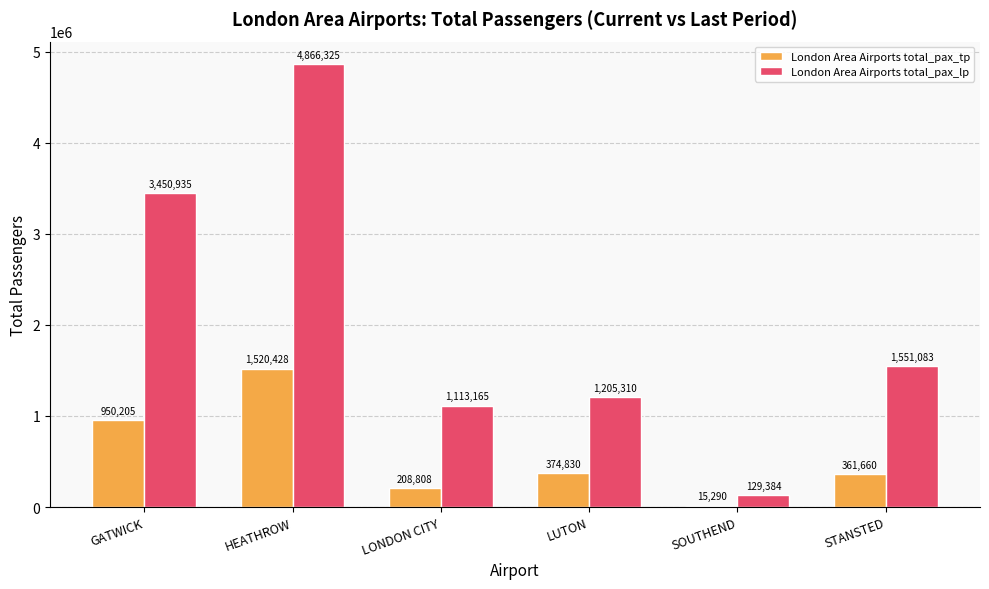

What is the average value of the London Area Airports total_pax_lp series?

2052700